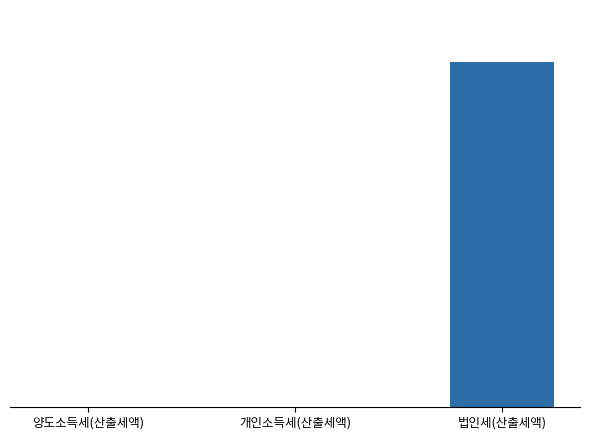

Is it true that the value at 법인세(산출세액) is 59320543597?

False